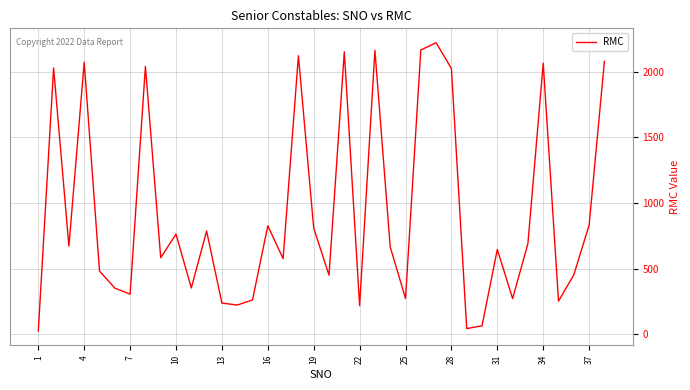

What is the maximum value shown in the chart?

2219